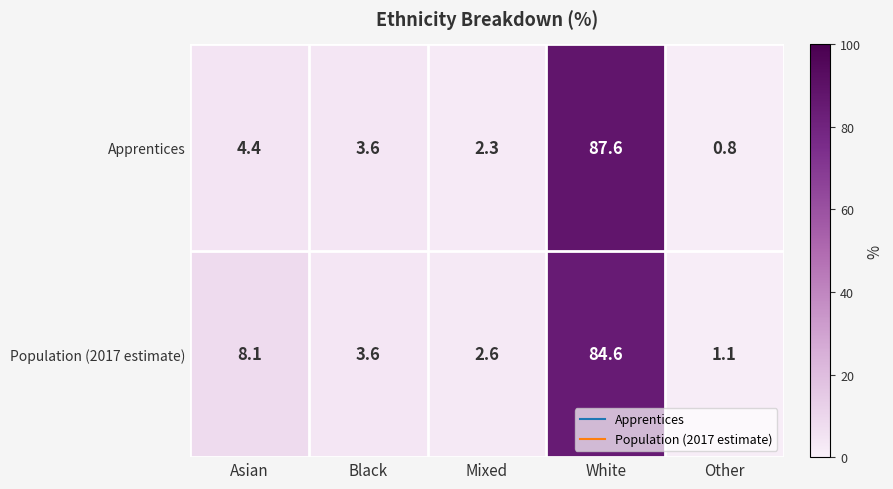

Reading left to right, extract all data points from this chart.

Apprentices: 4.4	3.6	2.3	87.6	0.8
Population (2017 estimate): 8.1	3.6	2.6	84.6	1.1